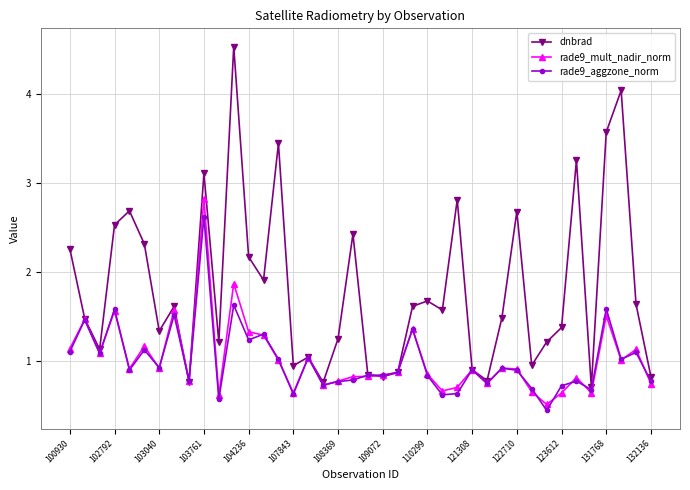

What is the value of the rade9_mult_nadir_norm point at the 34th from the left?

0.6